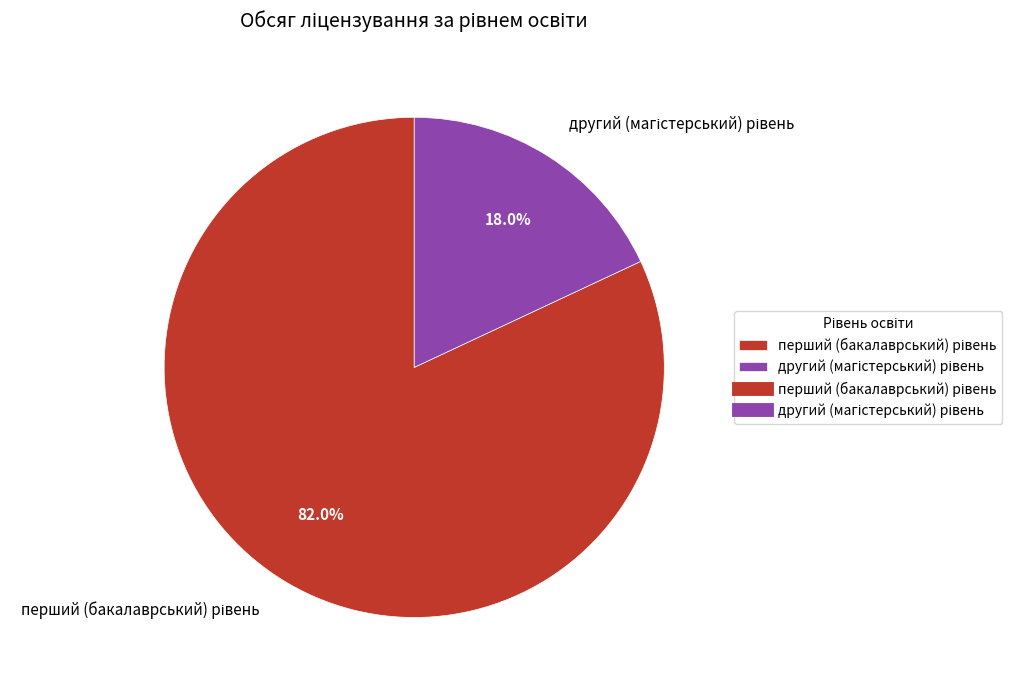

Count the number of slices in the pie.

2